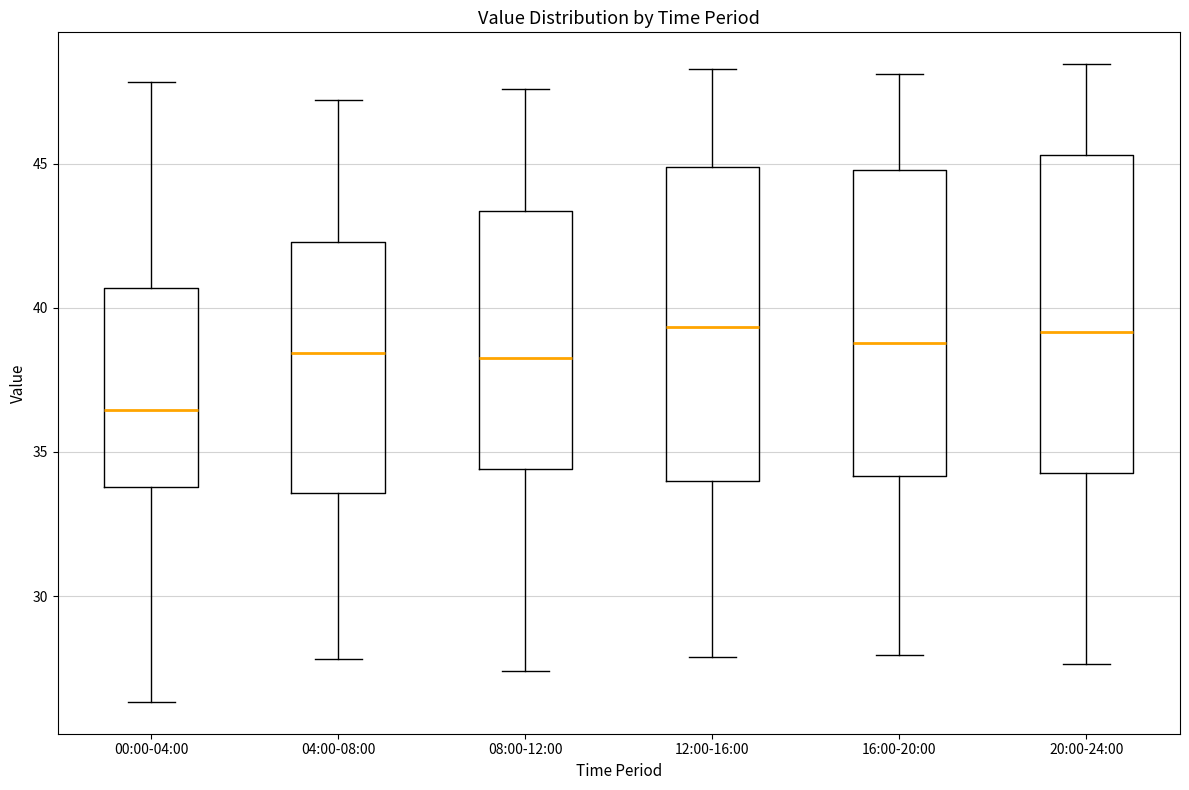

Reading left to right, transcribe this box plot: for each box, give where its median line is, the range the box spans, and where its two whiskers end, as read against the y-axis. The values are not printed on the chart, so give them approximately, as read against the axis.

00:00-04:00: median 36.5, box 34.0 to 40.5, whiskers 26.5 to 48.0
04:00-08:00: median 38.5, box 33.5 to 42.5, whiskers 28.0 to 47.0
08:00-12:00: median 38.5, box 34.5 to 43.5, whiskers 27.5 to 47.5
12:00-16:00: median 39.5, box 34.0 to 45.0, whiskers 28.0 to 48.5
16:00-20:00: median 39.0, box 34.0 to 45.0, whiskers 28.0 to 48.0
20:00-24:00: median 39.0, box 34.5 to 45.5, whiskers 27.5 to 48.5